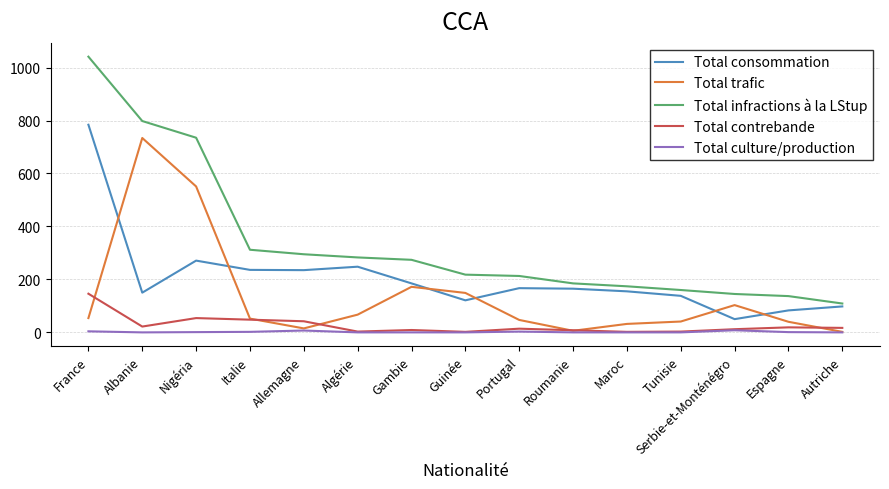

What value does the Total contrebande series have at Italie, to the nearest 50?

50